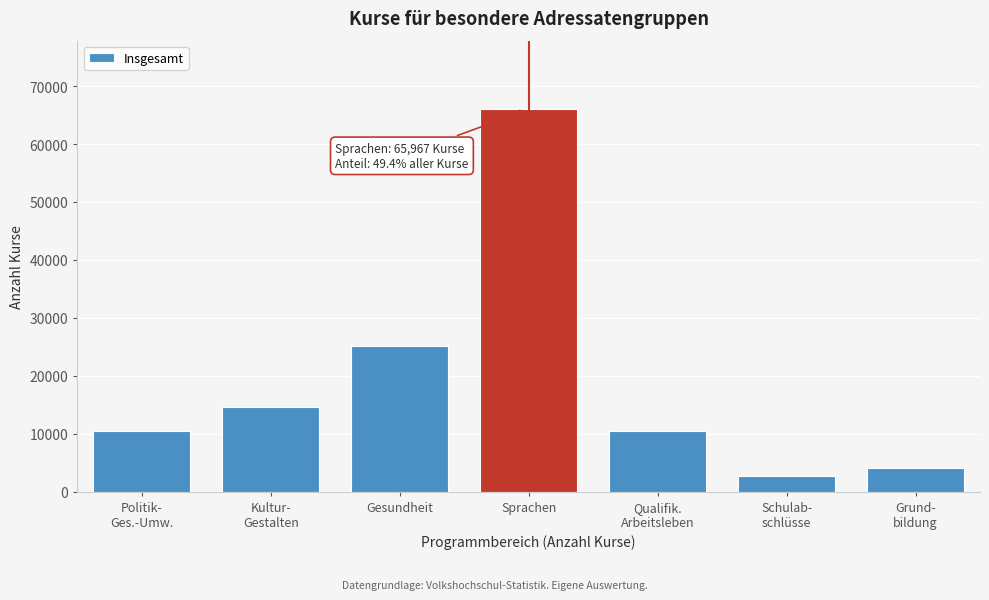

What is the value of the 5th bar from the left?

10477